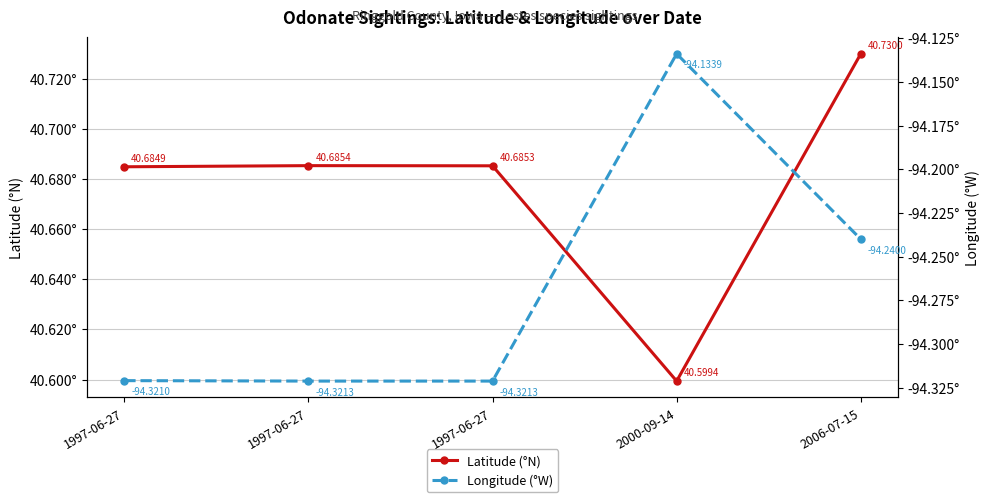

Reading right to left, extract all data points from this chart.

Latitude (°N): 2006-07-15=40.7	2000-09-14=40.6	1997-06-27=40.7	1997-06-27=40.7	1997-06-27=40.7
Longitude (°W): 2006-07-15=-94.2	2000-09-14=-94.1	1997-06-27=-94.3	1997-06-27=-94.3	1997-06-27=-94.3